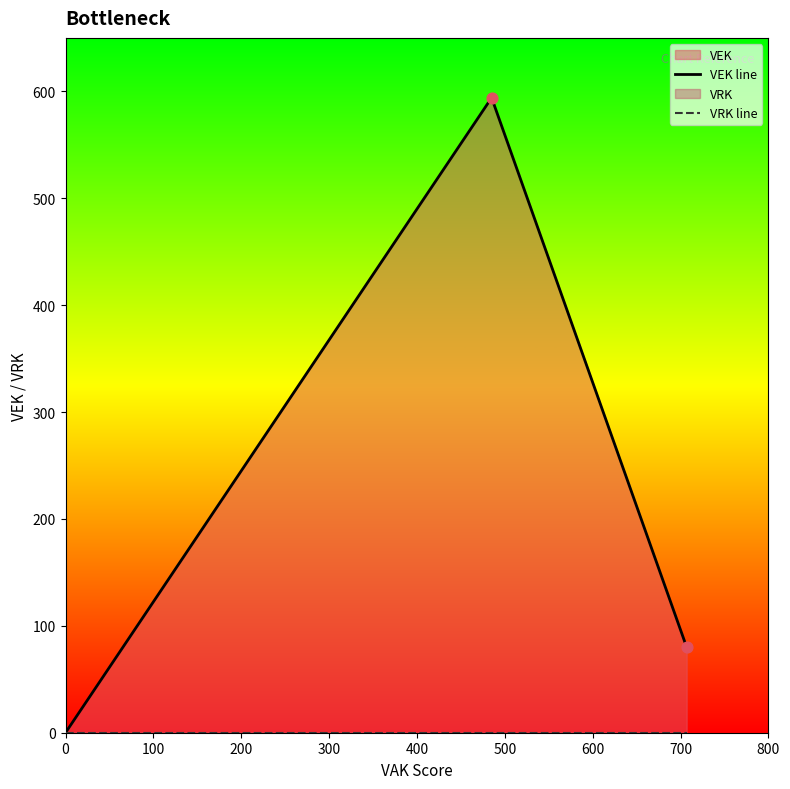

Which series has the largest total across all categories?

VEK line